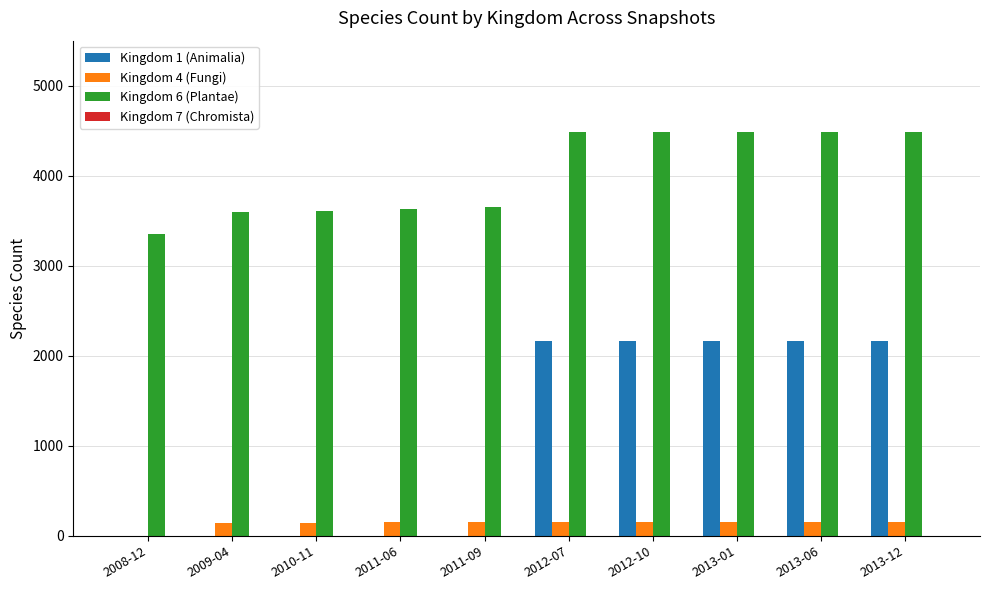

Are the bars grouped side by side (vs. stacked)?

Yes